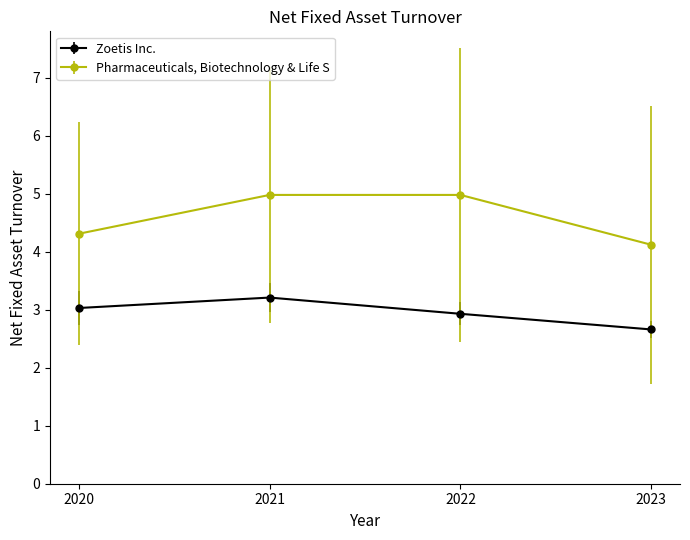

Which series has the widest spread of values?

Pharmaceuticals, Biotechnology & Life S